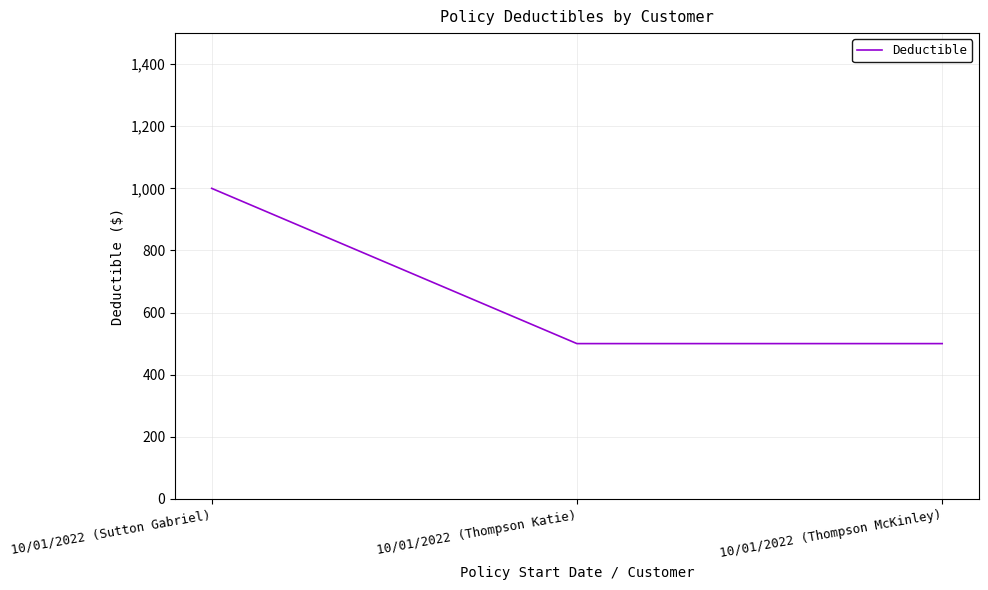

Does the chart display data point markers on the line(s)?

No